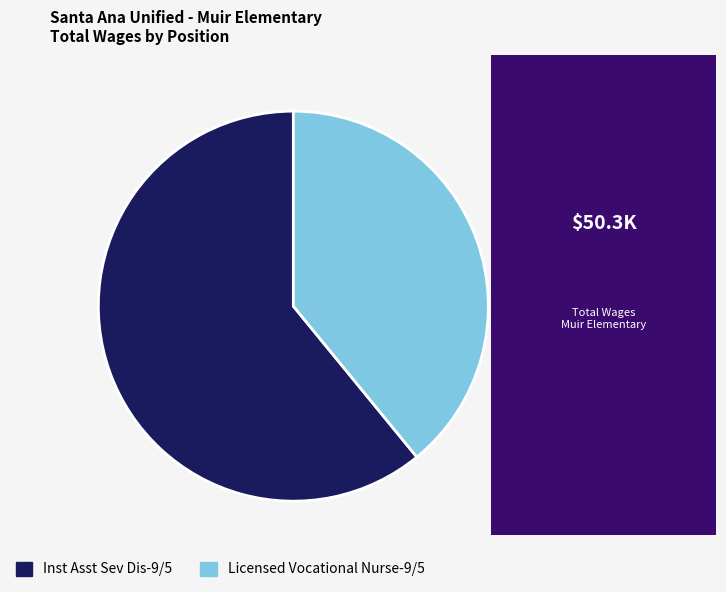

How many segments does this pie chart have?

2